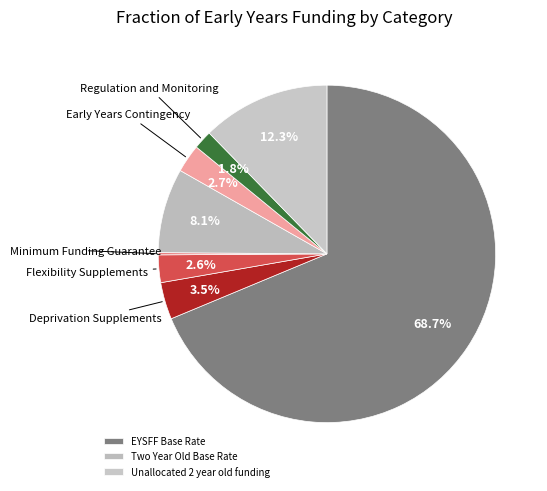

To the nearest percent, what is the difference between the largest and smallest slice percentages?

69%